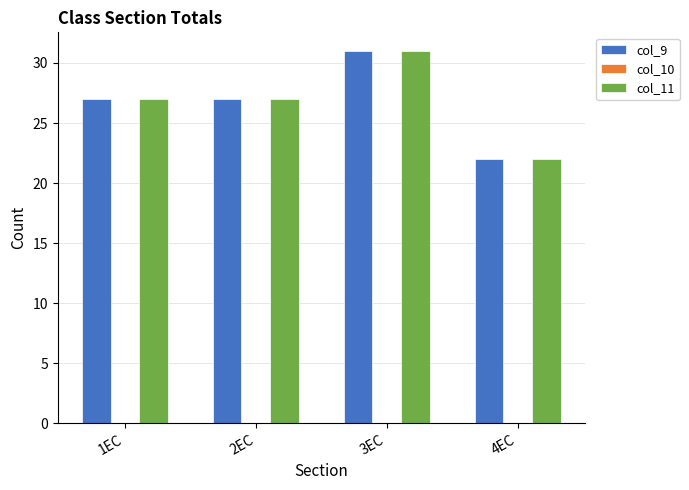

What is the maximum value shown in the chart?

31